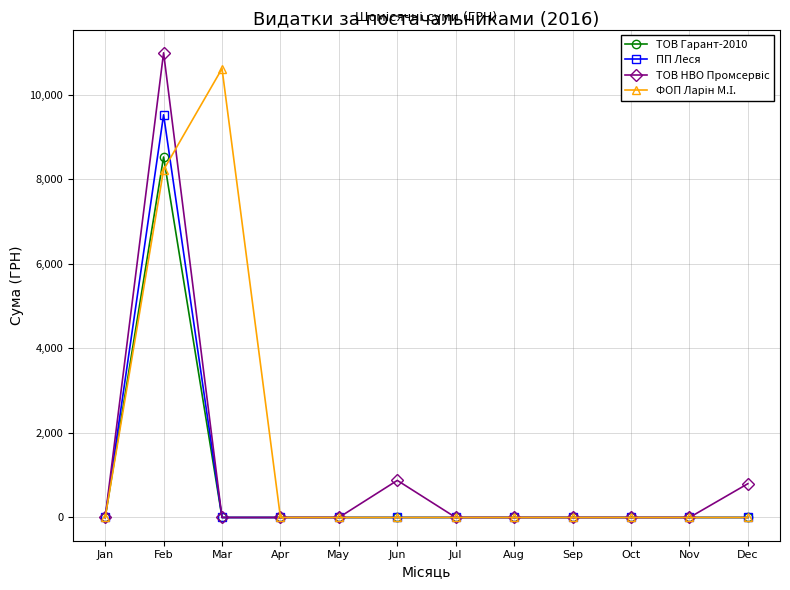

Where is the first local maximum for ТОВ Гарант-2010?

Feb